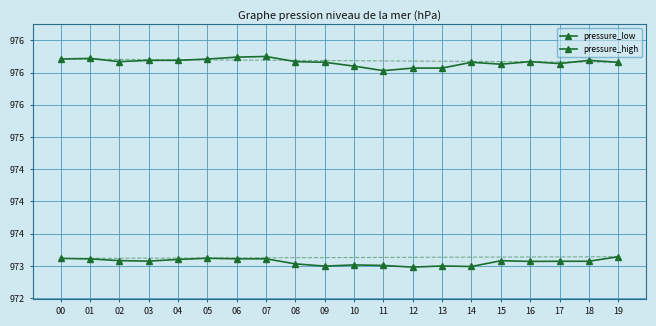

At which category does the chart reach its minimum across all series?

12